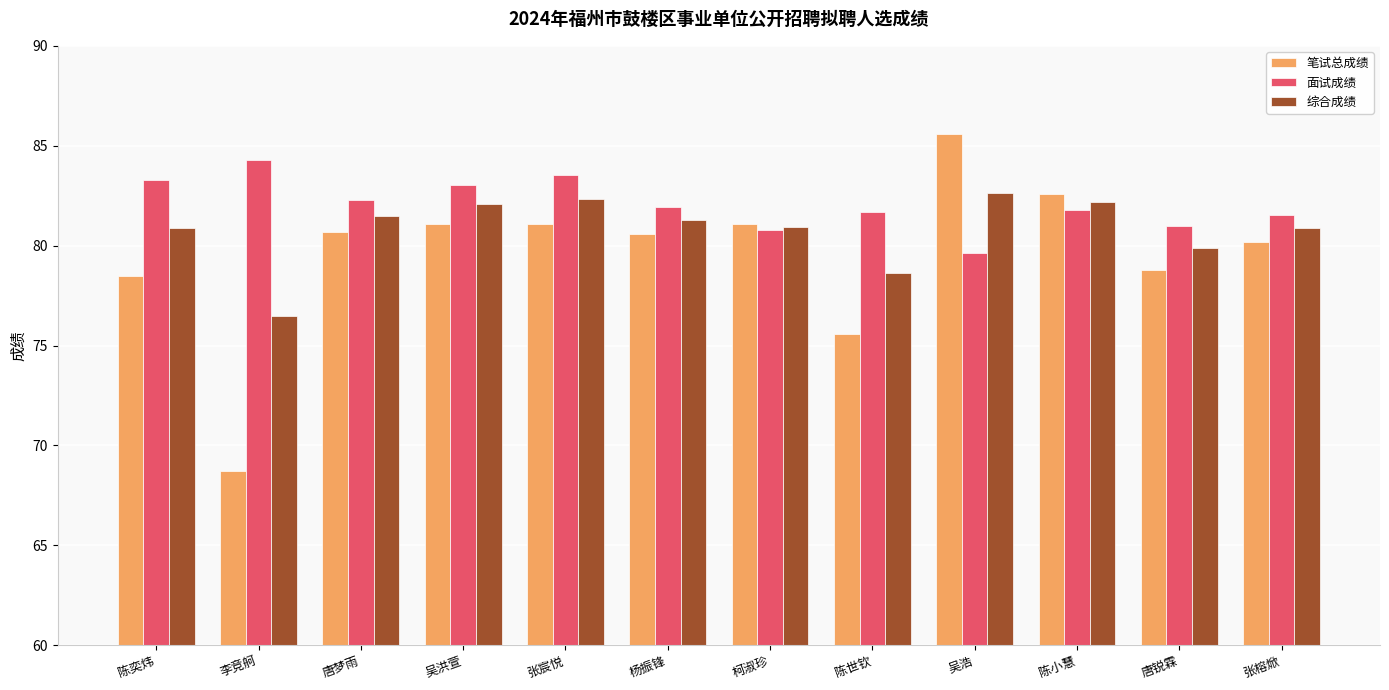

Are the bars grouped side by side (vs. stacked)?

Yes